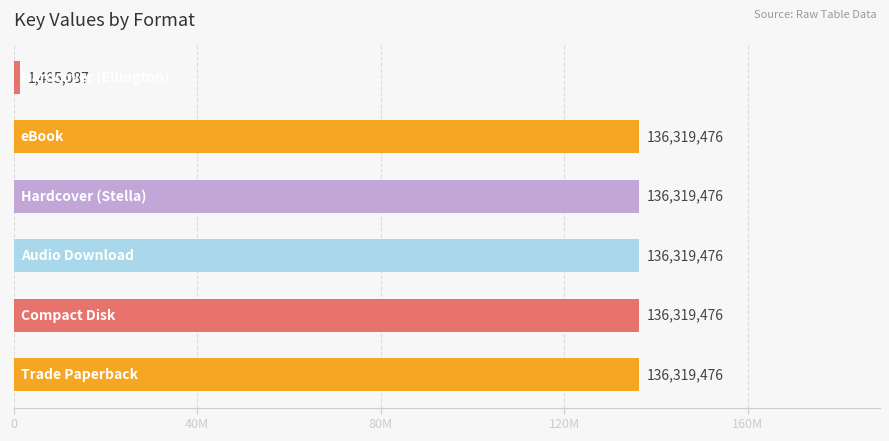

Are the bars horizontal?

Yes